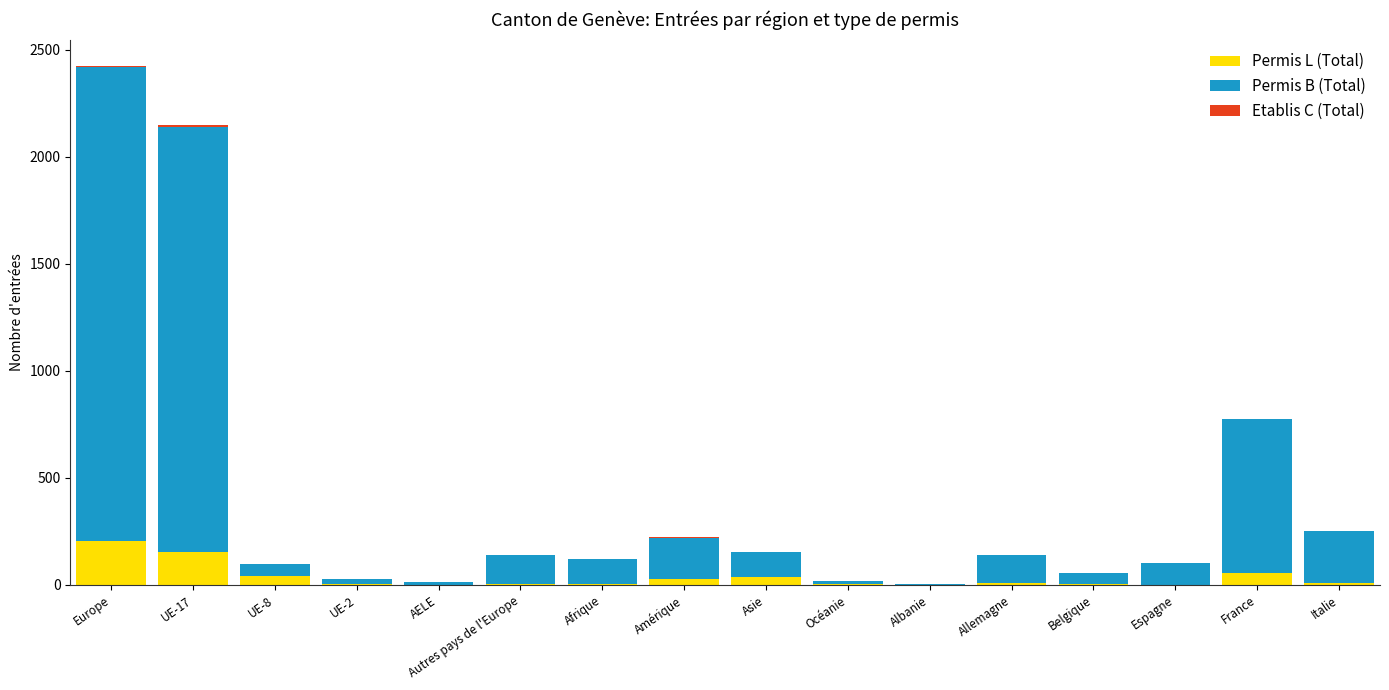

The value of Permis L (Total) at UE-17 is 54. True or false?

False